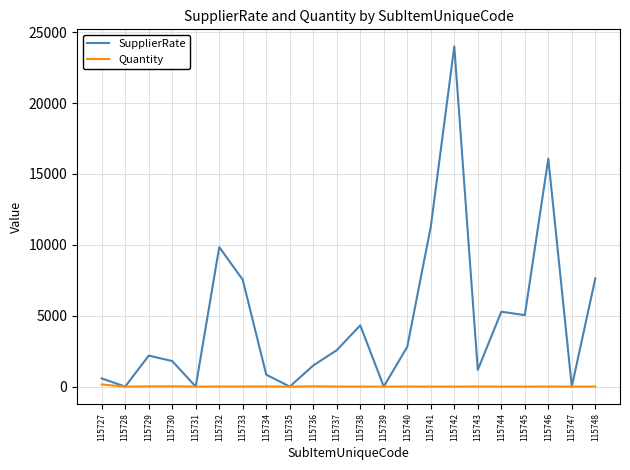

What is the maximum value shown in the chart?

24000